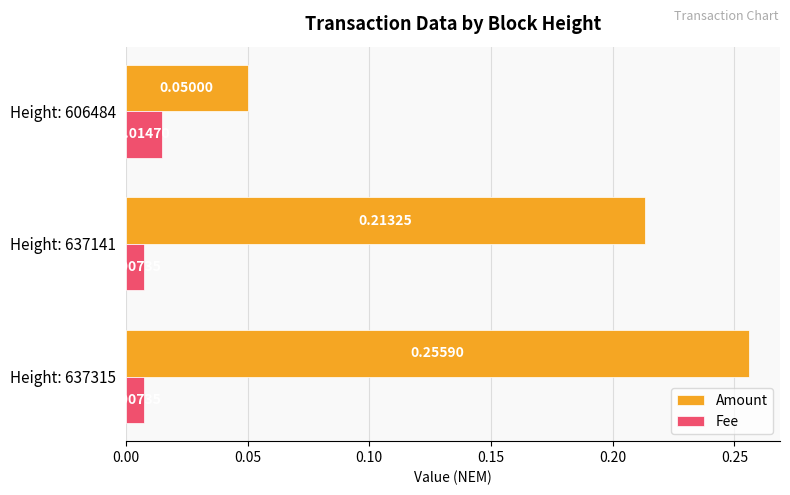

Between Height: 637141 and Height: 606484, which series saw the biggest shift?

Amount